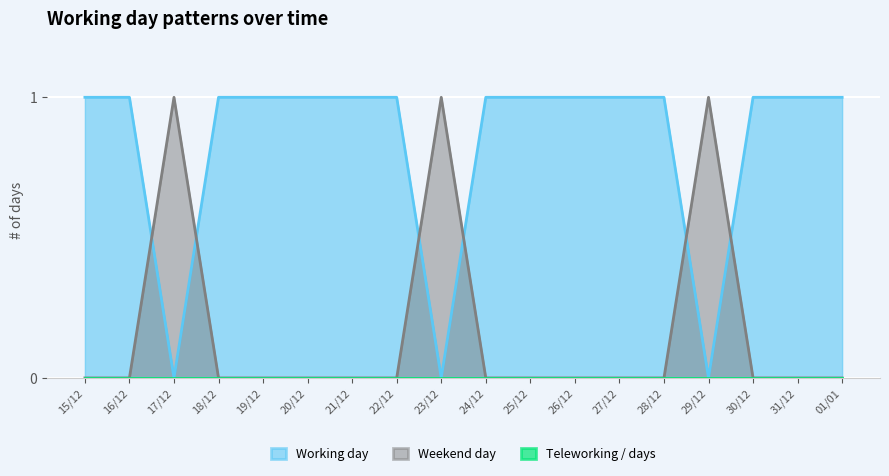

Reading left to right, what are all the values shown in this chart?

Working day: 15/12=1	16/12=1	17/12=0	18/12=1	19/12=1	20/12=1	21/12=1	22/12=1	23/12=0	24/12=1	25/12=1	26/12=1	27/12=1	28/12=1	29/12=0	30/12=1	31/12=1	01/01=1
Weekend day: 15/12=0	16/12=0	17/12=1	18/12=0	19/12=0	20/12=0	21/12=0	22/12=0	23/12=1	24/12=0	25/12=0	26/12=0	27/12=0	28/12=0	29/12=1	30/12=0	31/12=0	01/01=0